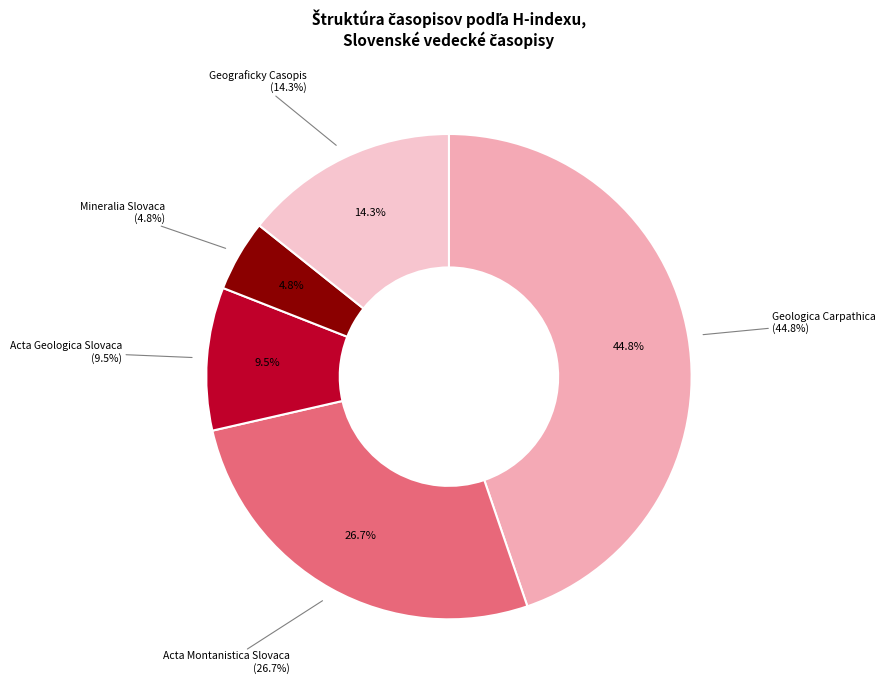

Rank the categories by value from highest to lowest.

Geologica Carpathica, Acta Montanistica Slovaca, Geograficky Casopis, Acta Geologica Slovaca, Mineralia Slovaca